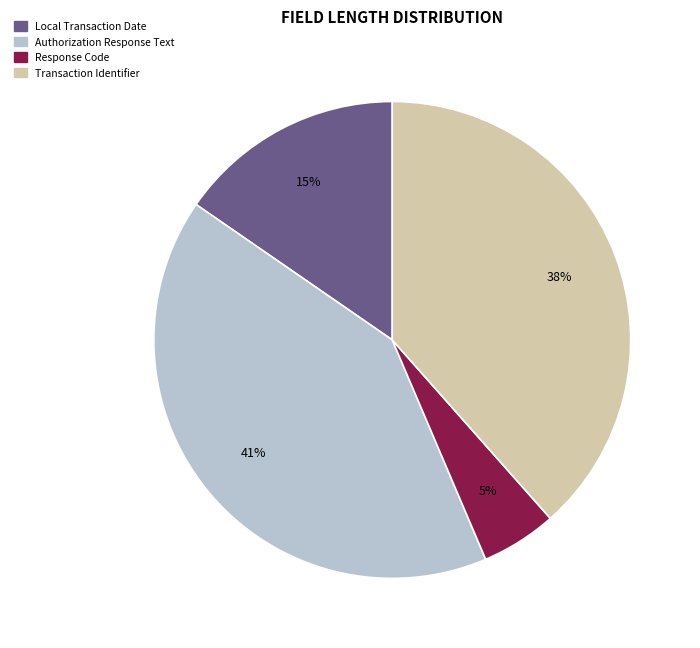

Which has a higher value, Authorization Response Text or Response Code?

Authorization Response Text